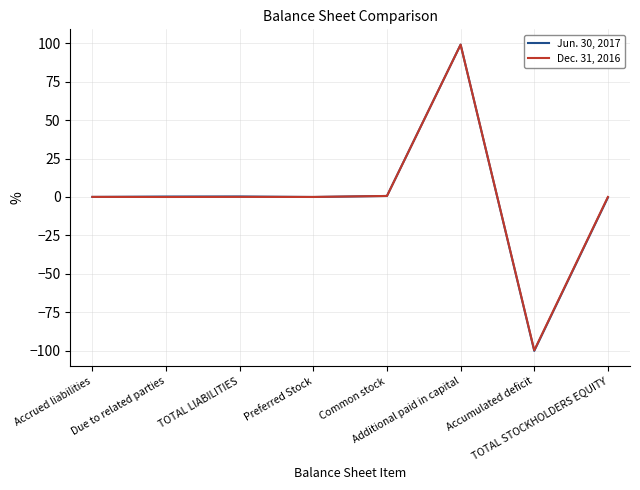

Is this an area chart (filled region under the line)?

No